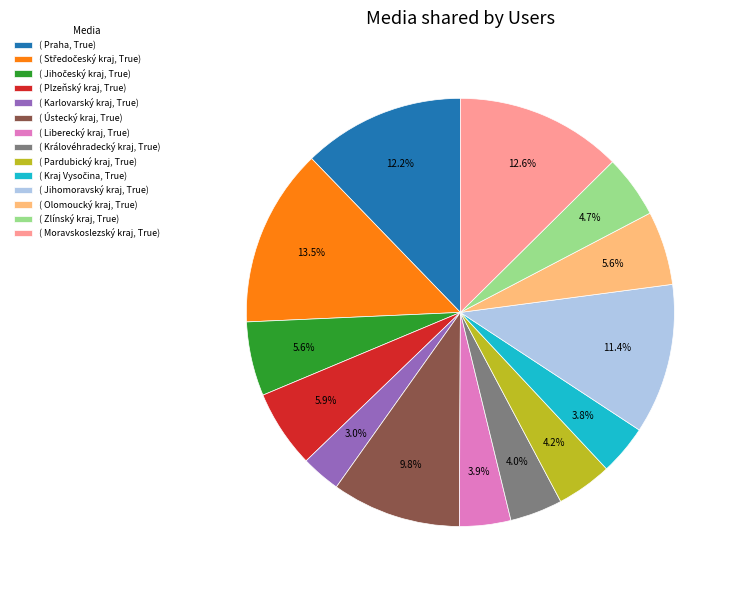

Which slice is the smallest?

( Karlovarský kraj, True)